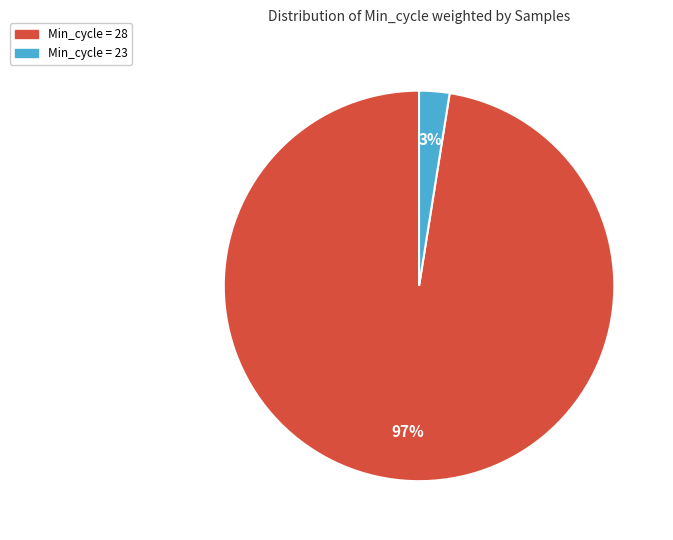

True or false: Min_cycle = 23 accounts for 3% of the total.

True